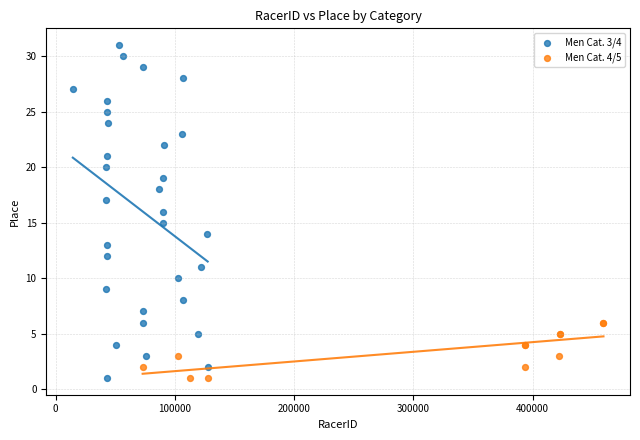

Which series has the largest Y range (max minus min)?

Men Cat. 3/4